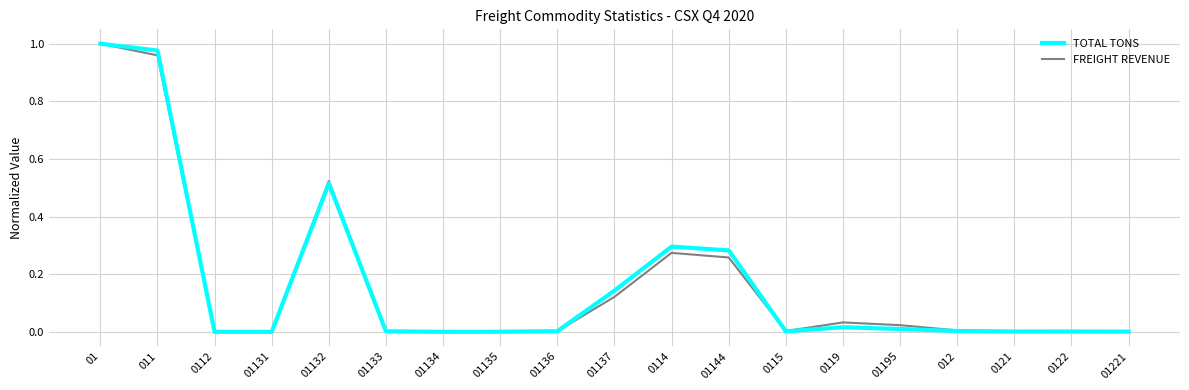

Is the value of FREIGHT REVENUE at 01 greater than the value of TOTAL TONS at 01132?

Yes